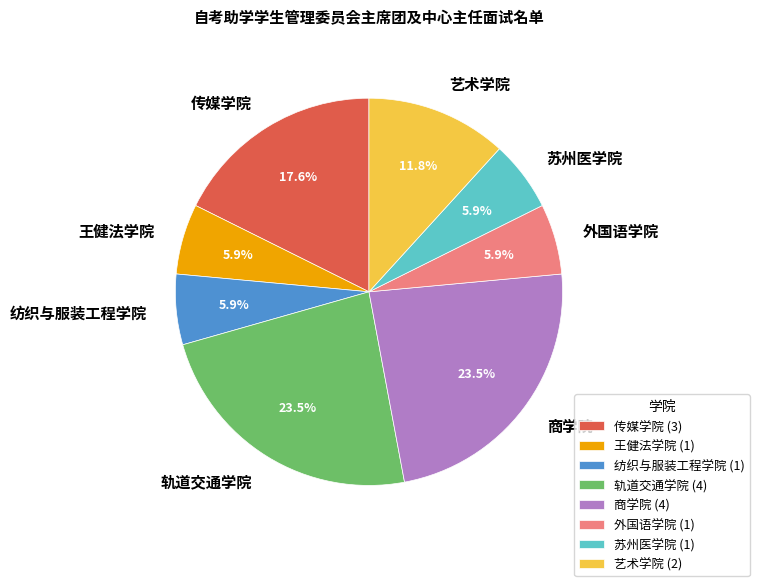

Is the sum of 外国语学院 and 轨道交通学院 greater than half?

No